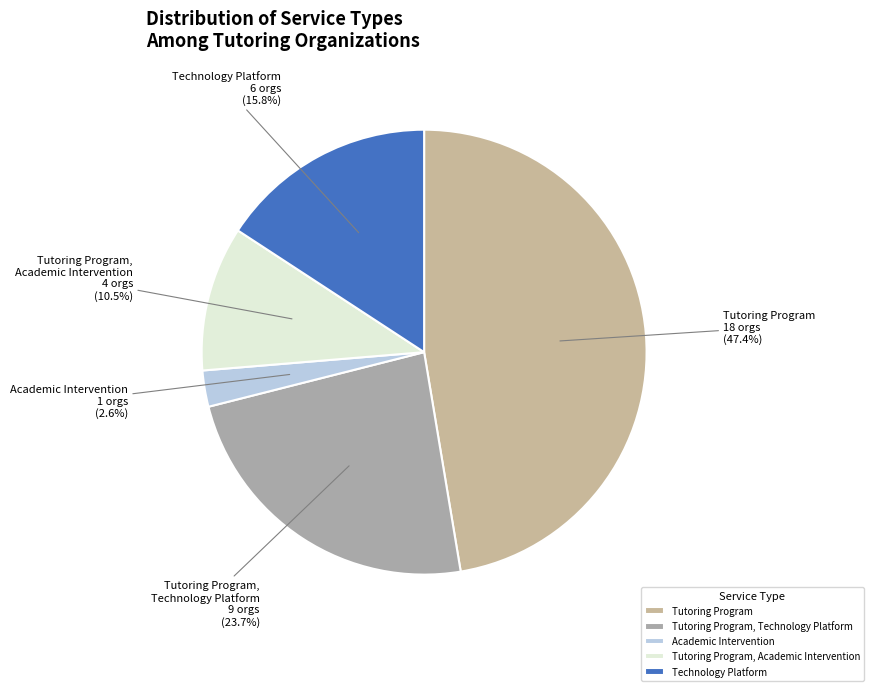

Which slice is the smallest?

Academic Intervention